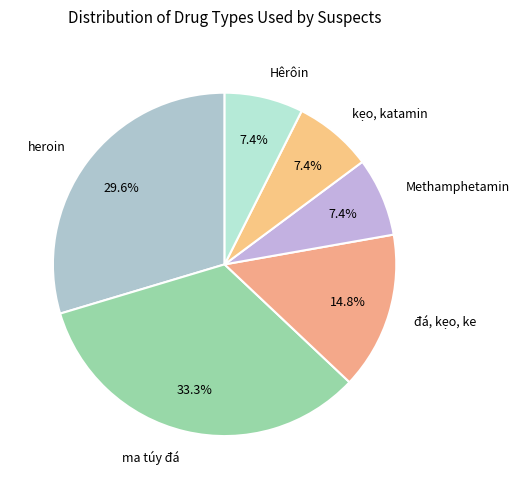

Which slice is the largest?

ma túy đá